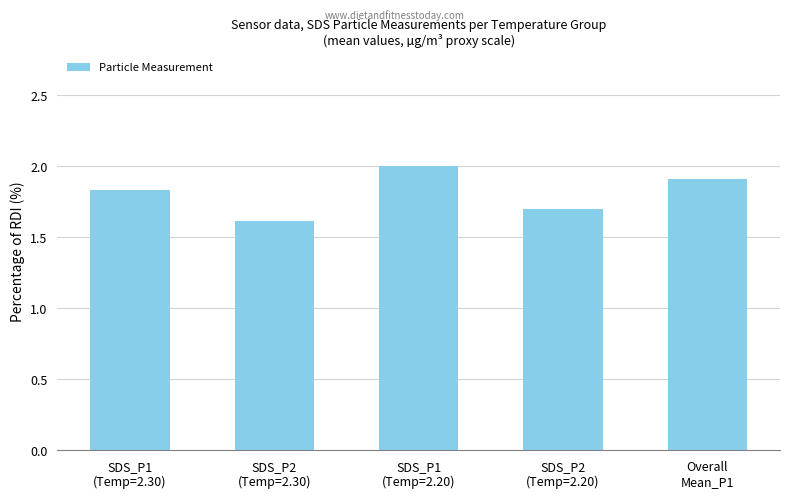

Approximately how many times larger is the value at SDS_P2
(Temp=2.30) compared to SDS_P1
(Temp=2.20)?

0.8